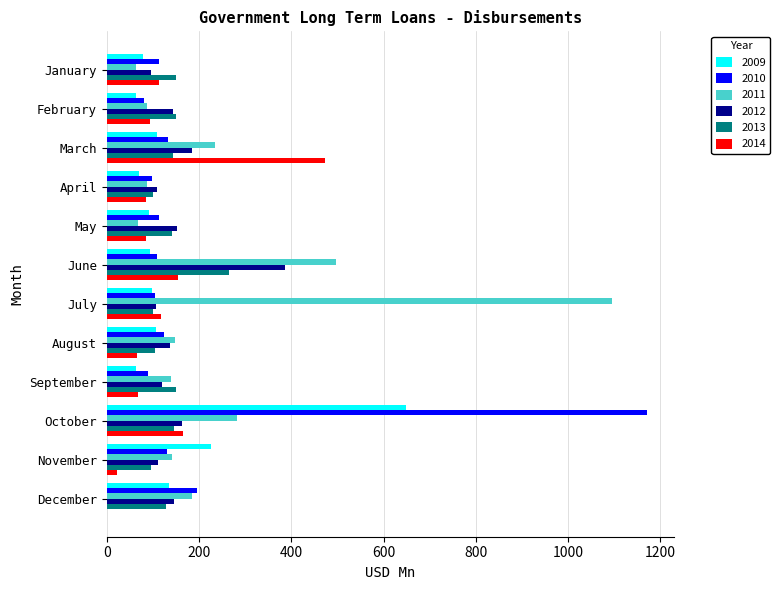

What is the sum of all 2012 values?

1854.2